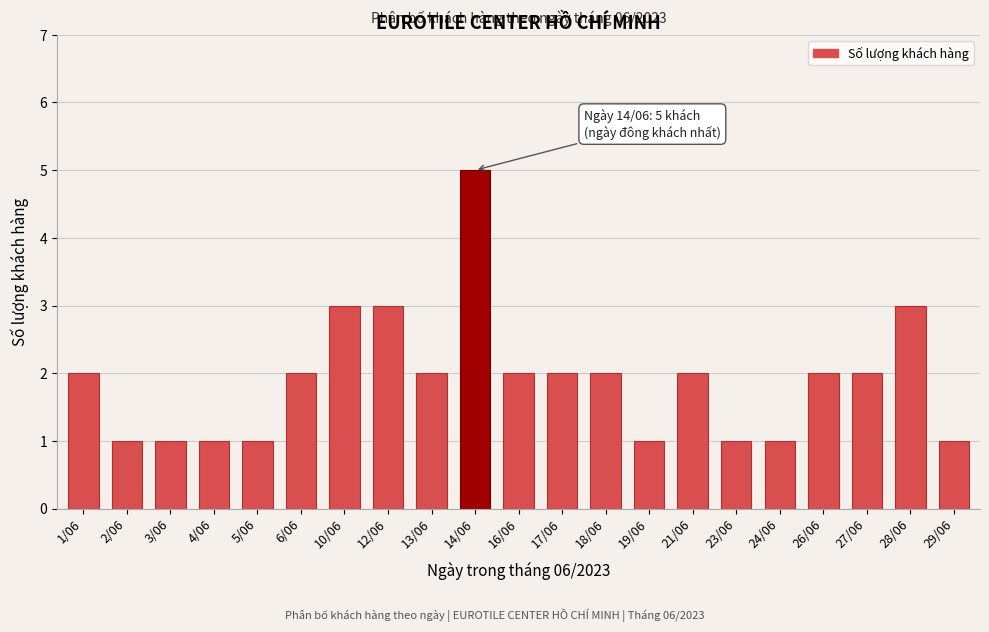

Reading left to right, transcribe all the data shown in this chart.

1/06=2	2/06=1	3/06=1	4/06=1	5/06=1	6/06=2	10/06=3	12/06=3	13/06=2	14/06=5	16/06=2	17/06=2	18/06=2	19/06=1	21/06=2	23/06=1	24/06=1	26/06=2	27/06=2	28/06=3	29/06=1